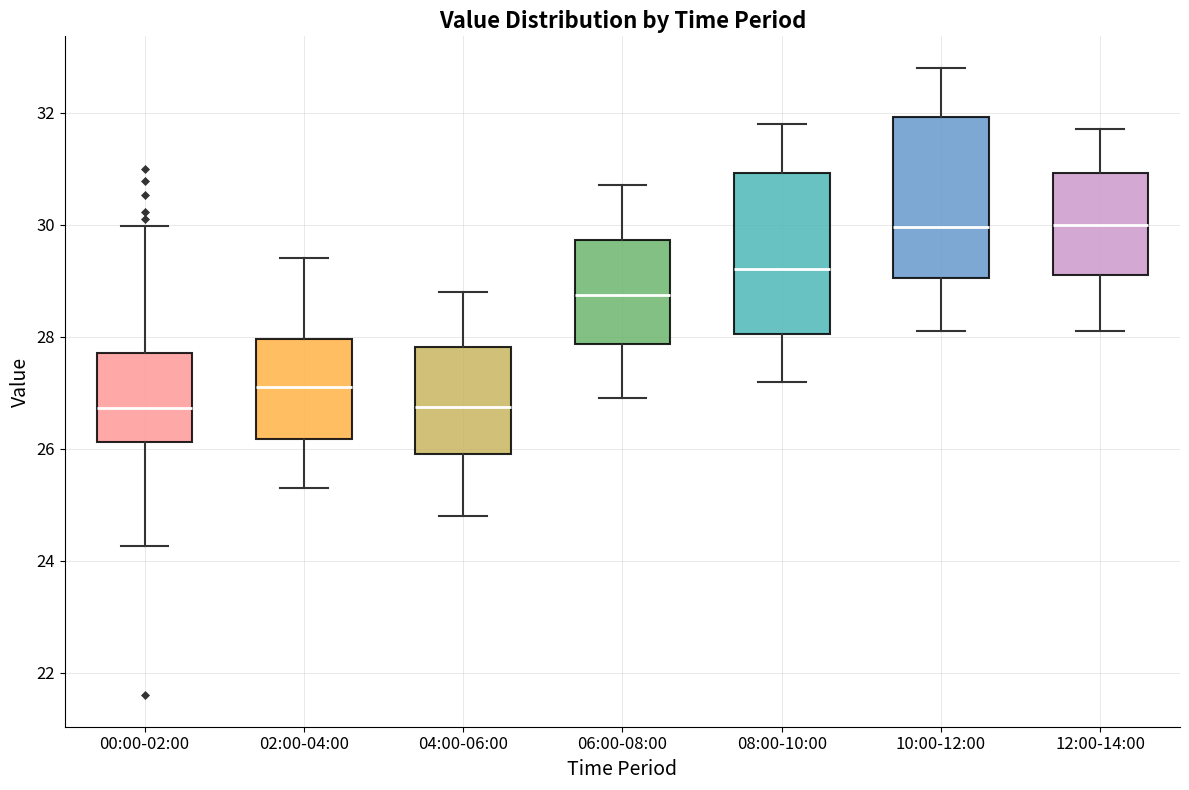

Reading left to right, transcribe this box plot: for each box, give where its median line is, the range the box spans, and where its two whiskers end, as read against the y-axis. The values are not printed on the chart, so give them approximately, as read against the axis.

00:00-02:00: median 26.8, box 26.2 to 27.8, whiskers 24.2 to 30.0
02:00-04:00: median 27.2, box 26.2 to 28.0, whiskers 25.4 to 29.4
04:00-06:00: median 26.8, box 26.0 to 27.8, whiskers 24.8 to 28.8
06:00-08:00: median 28.8, box 27.8 to 29.8, whiskers 27.0 to 30.8
08:00-10:00: median 29.2, box 28.0 to 31.0, whiskers 27.2 to 31.8
10:00-12:00: median 30.0, box 29.0 to 32.0, whiskers 28.2 to 32.8
12:00-14:00: median 30.0, box 29.2 to 31.0, whiskers 28.2 to 31.8